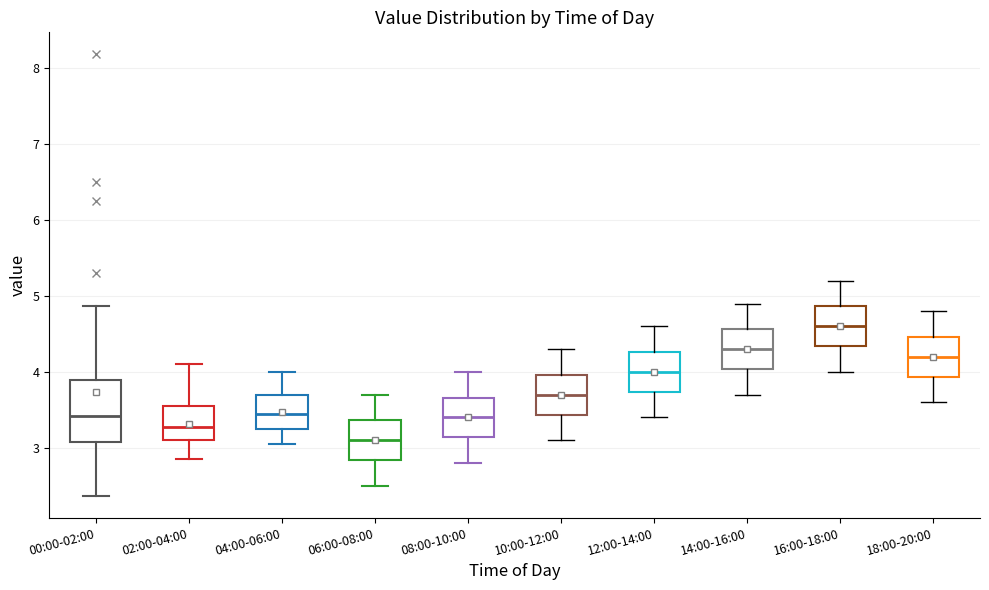

Reading left to right, transcribe this box plot: for each box, give where its median line is, the range the box spans, and where its two whiskers end, as read against the y-axis. The values are not printed on the chart, so give them approximately, as read against the axis.

00:00-02:00: median 3.4, box 3.1 to 3.9, whiskers 2.4 to 4.9
02:00-04:00: median 3.3, box 3.1 to 3.6, whiskers 2.9 to 4.1
04:00-06:00: median 3.5, box 3.3 to 3.7, whiskers 3.1 to 4.0
06:00-08:00: median 3.1, box 2.8 to 3.4, whiskers 2.5 to 3.7
08:00-10:00: median 3.4, box 3.1 to 3.7, whiskers 2.8 to 4.0
10:00-12:00: median 3.7, box 3.4 to 4.0, whiskers 3.1 to 4.3
12:00-14:00: median 4.0, box 3.7 to 4.3, whiskers 3.4 to 4.6
14:00-16:00: median 4.3, box 4.0 to 4.6, whiskers 3.7 to 4.9
16:00-18:00: median 4.6, box 4.3 to 4.9, whiskers 4.0 to 5.2
18:00-20:00: median 4.2, box 3.9 to 4.5, whiskers 3.6 to 4.8